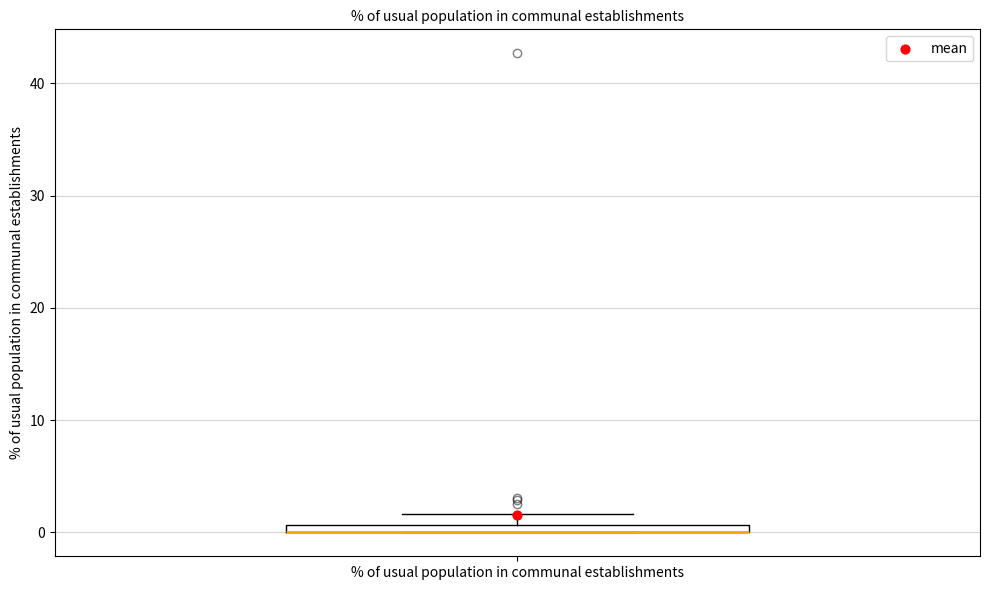

Where is the lower edge of the box for % of usual population in communal establishments on the y-axis? The values are not printed on the chart, so give them approximately, as read against the axis.

0